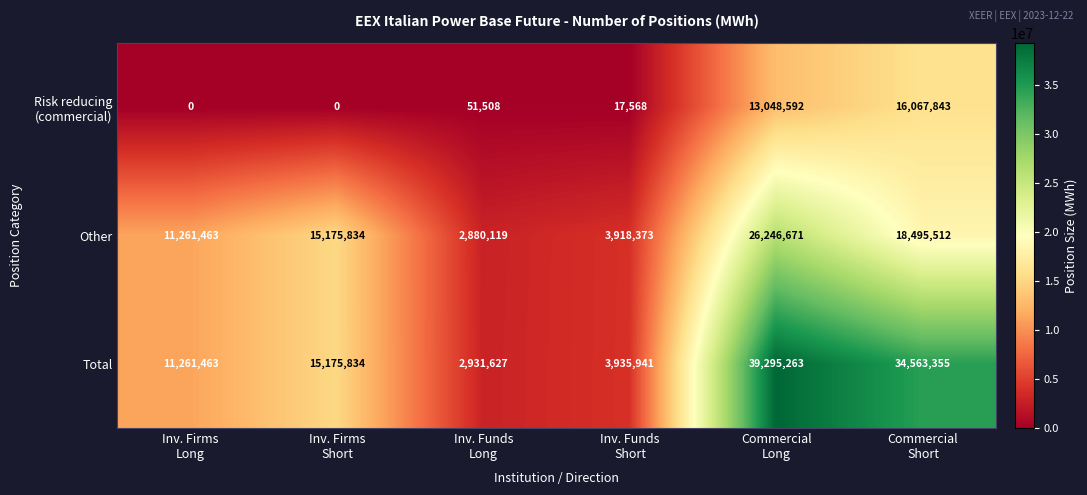

What is the difference between the second highest and second lowest values in the Total series?

30627414